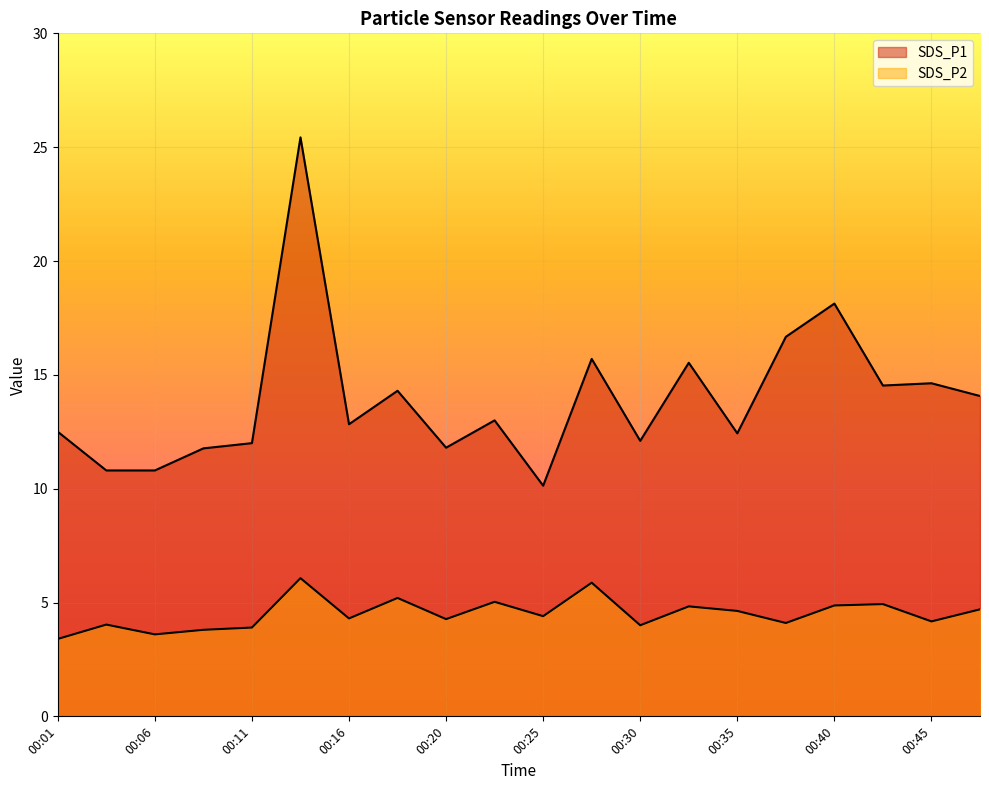

What is the difference between the SDS_P2 values at 00:35 and 00:11?

0.7